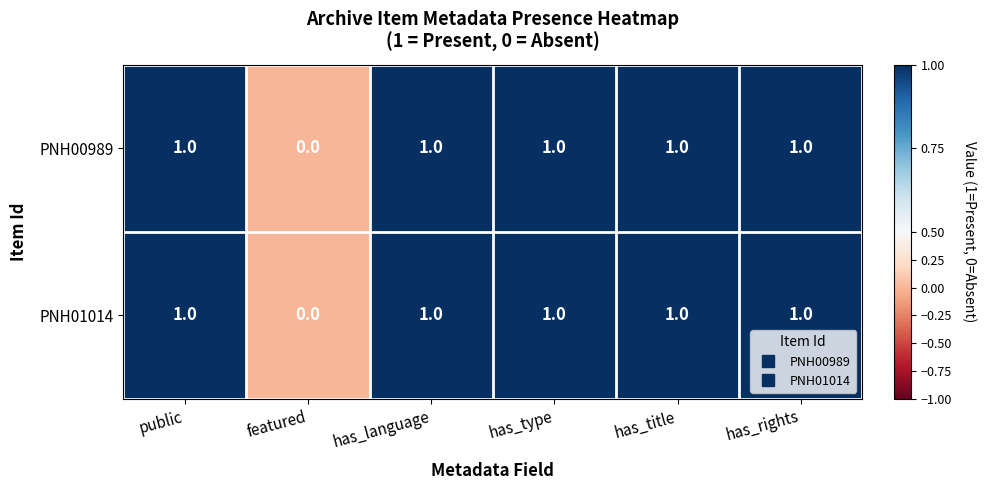

How many data points in PNH01014 are less than 1?

1